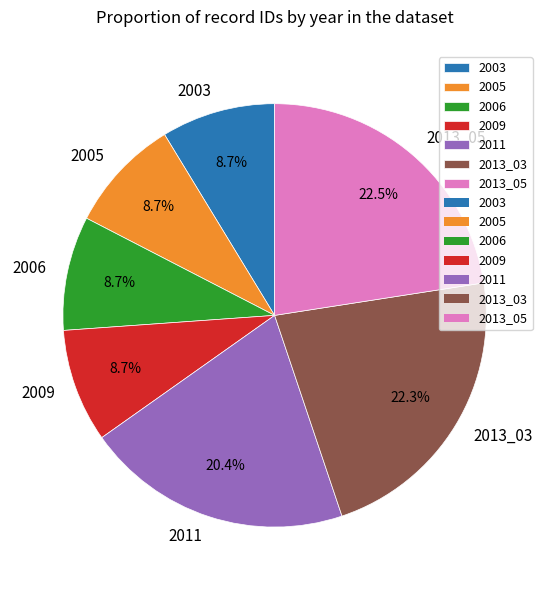

Does any single category account for the majority?

No